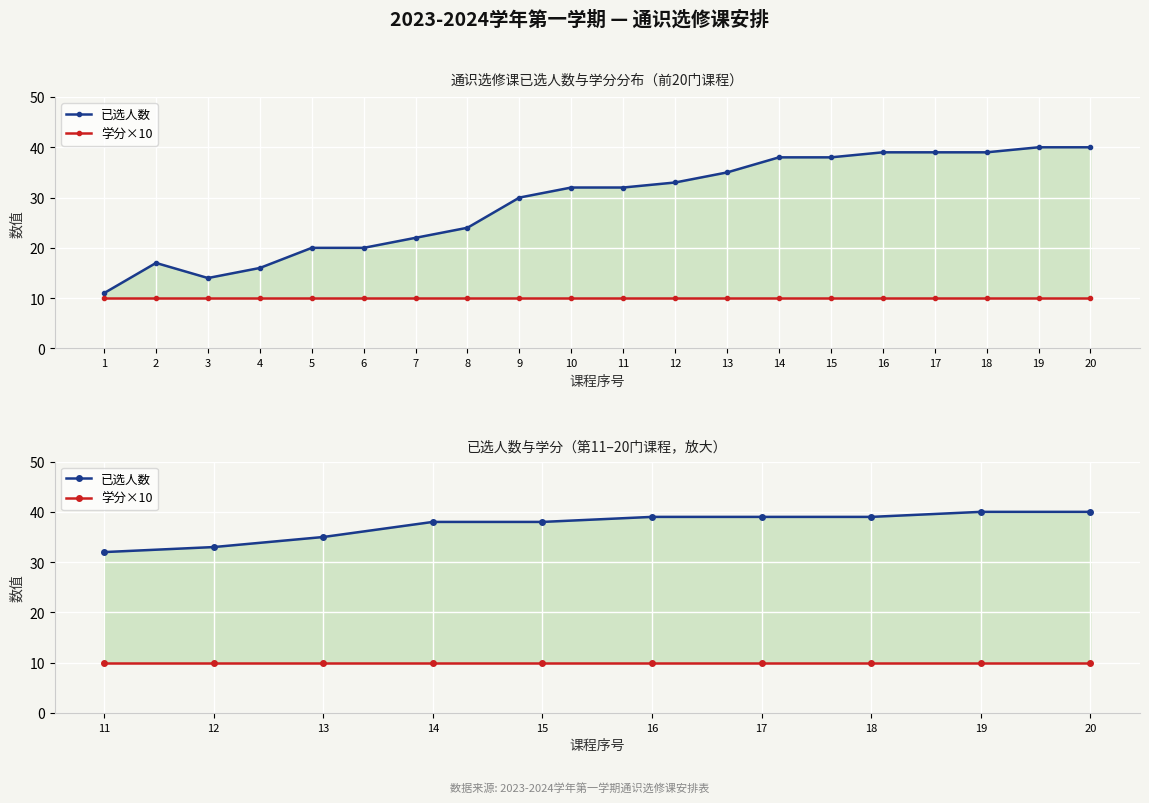

What are all the series names shown in the legend?

已选人数, 学分×10